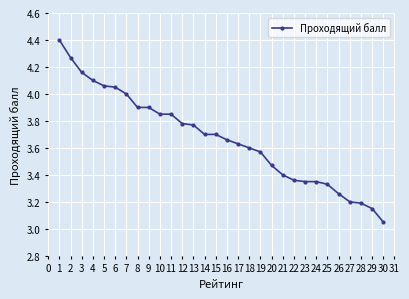

Between 24 and 3, which is larger?

3